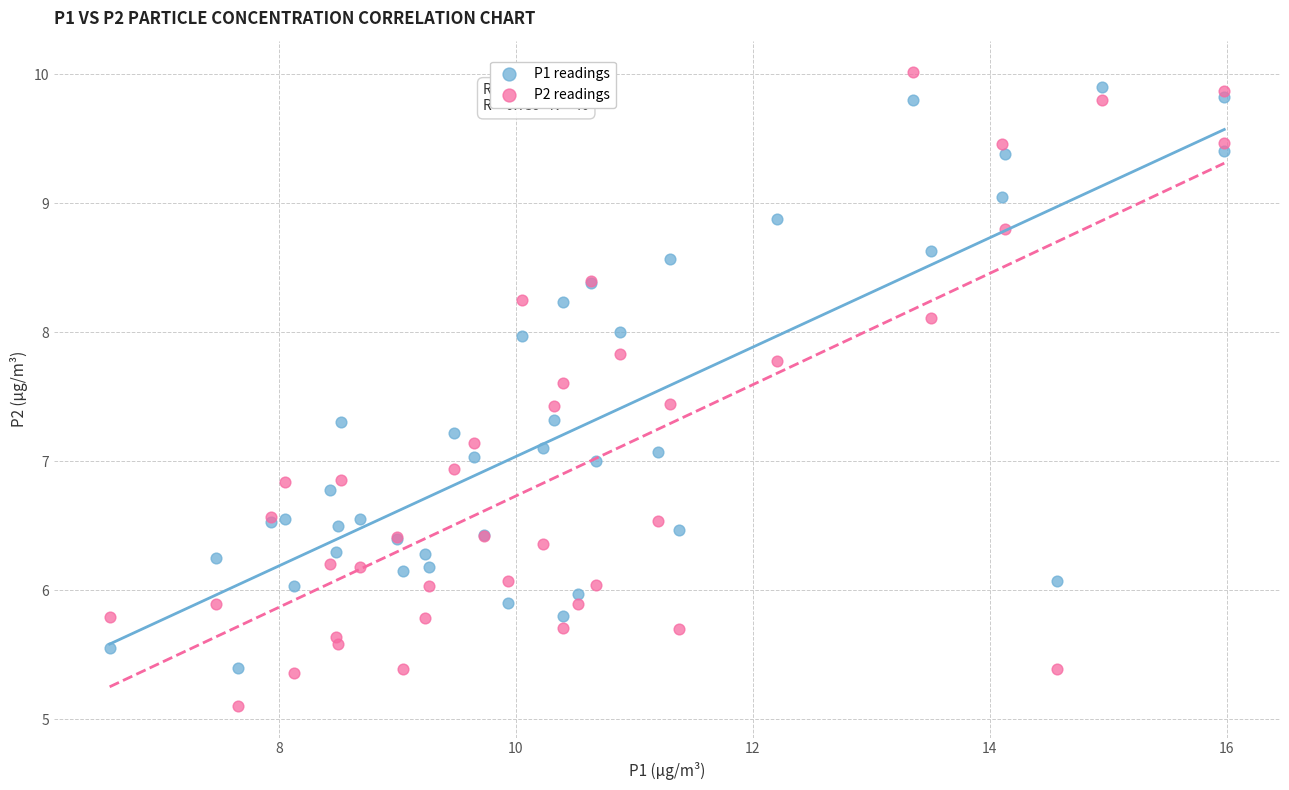

Which series reaches the minimum Y coordinate?

P2 readings